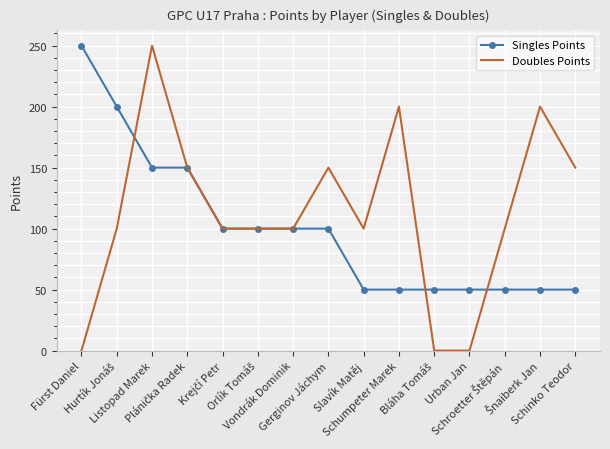

Which series has the largest total across all categories?

Doubles Points